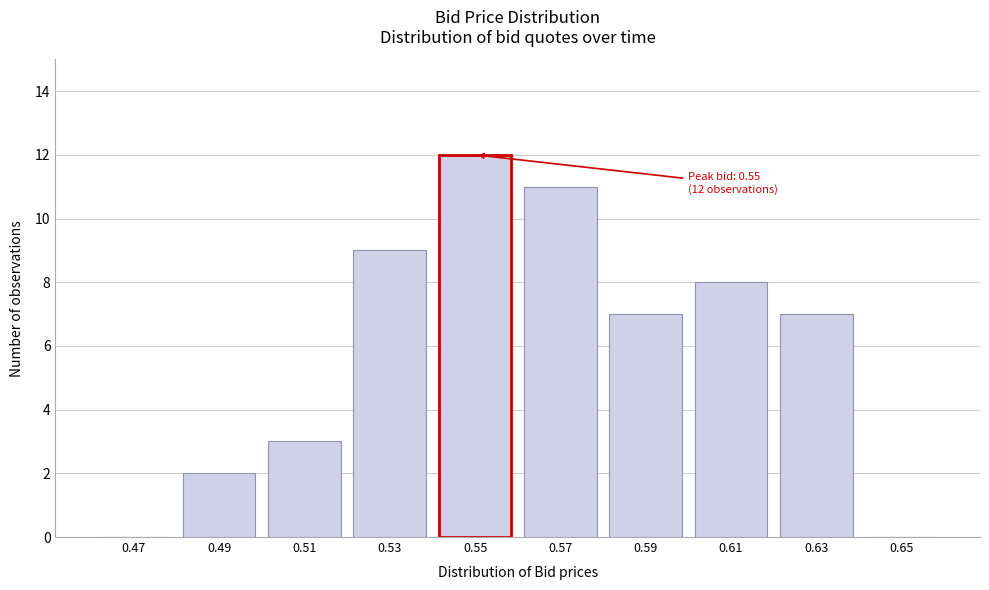

Reading left to right, transcribe all the data shown in this chart.

0.47=0	0.49=2	0.51=3	0.53=9	0.55=12	0.57=11	0.59=7	0.61=8	0.63=7	0.65=0